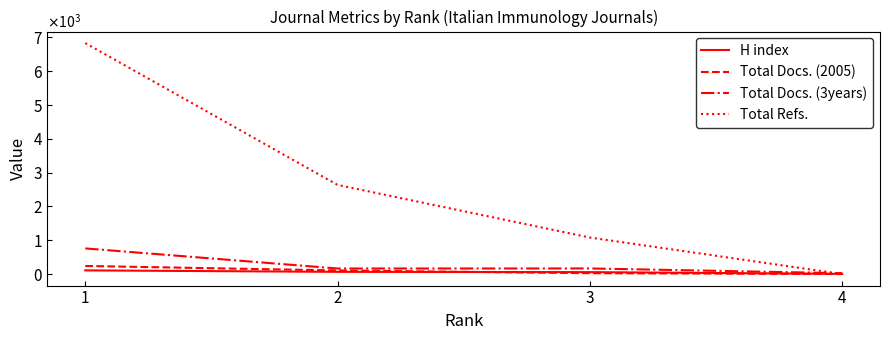

Which category has the lowest value in the H index series?

4